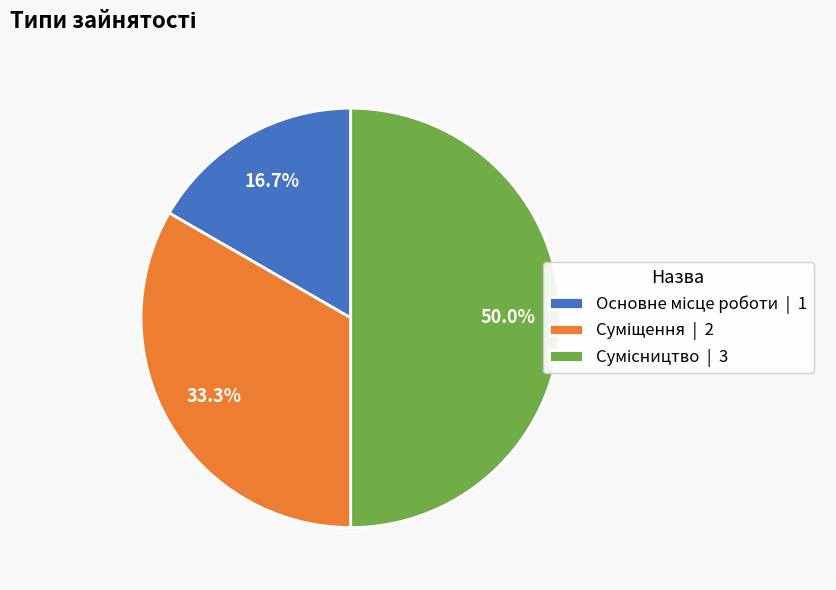

What is the change in value from Суміщення to Сумісництво?

+1